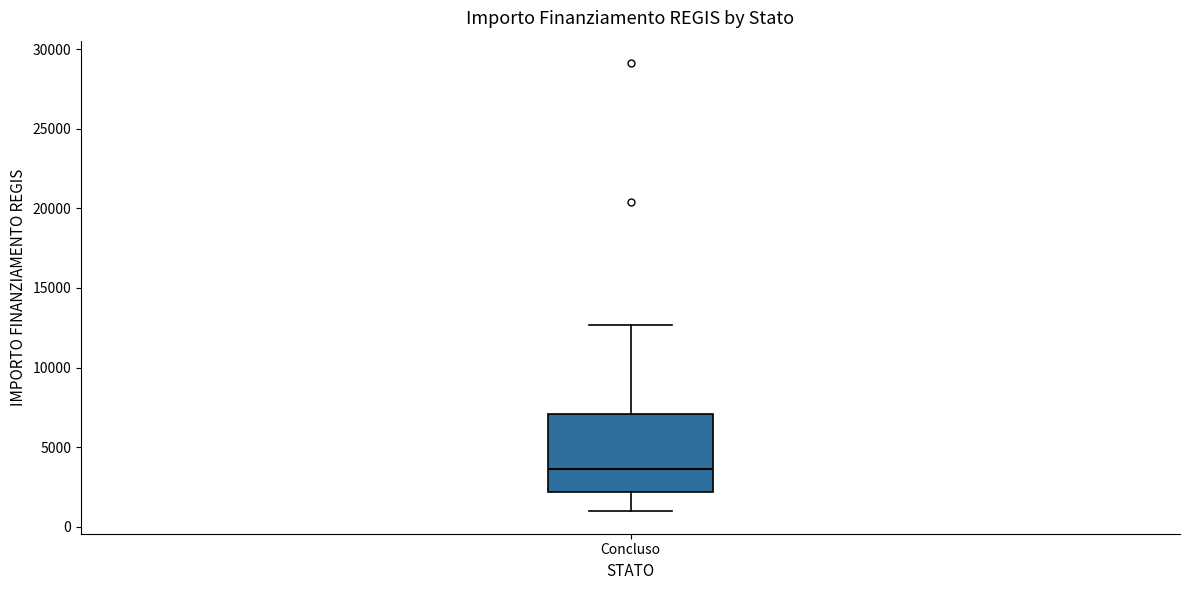

Transcribe this box plot: give where the median line is, the range the box spans, and where the two whiskers end, as read against the y-axis. The values are not printed on the chart, so give them approximately, as read against the axis.

median 3500, box 2000 to 7000, whiskers 1000 to 12500